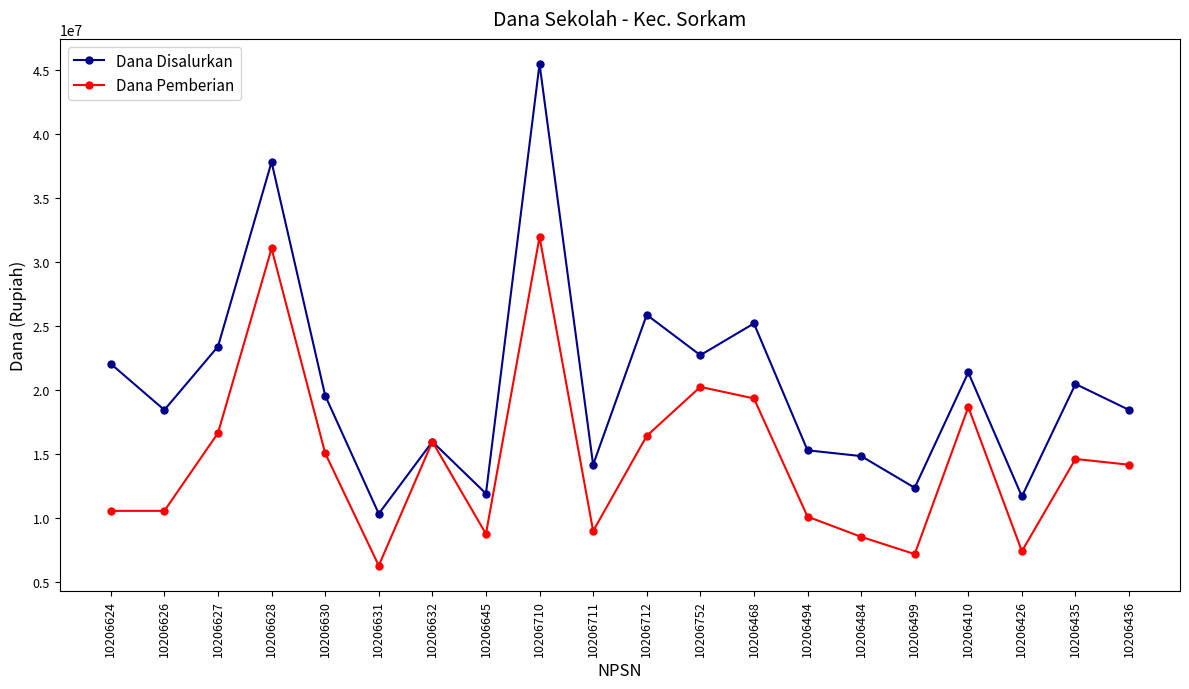

List the series in order of their overall mean, lowest first.

Dana Pemberian, Dana Disalurkan